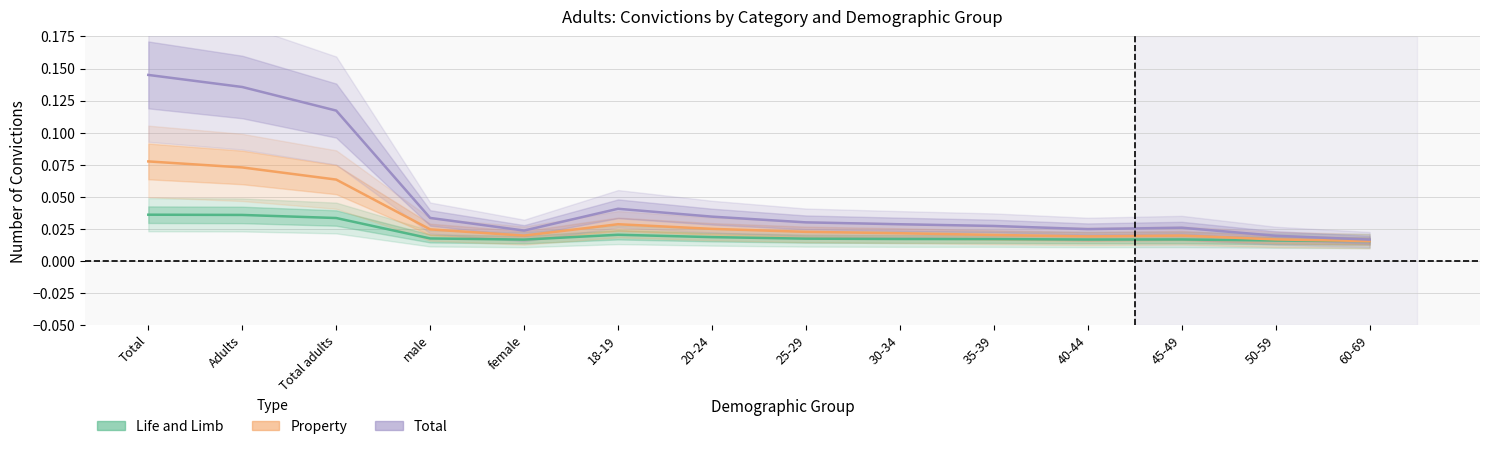

What is the sum of the Total values at 50-59 and Adults?

0.2